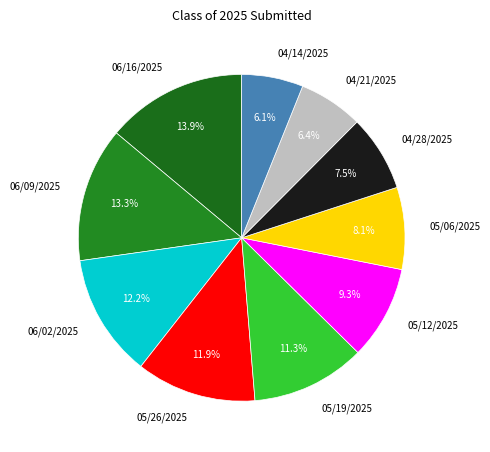

Between 05/12/2025 and 06/02/2025, which is larger?

06/02/2025